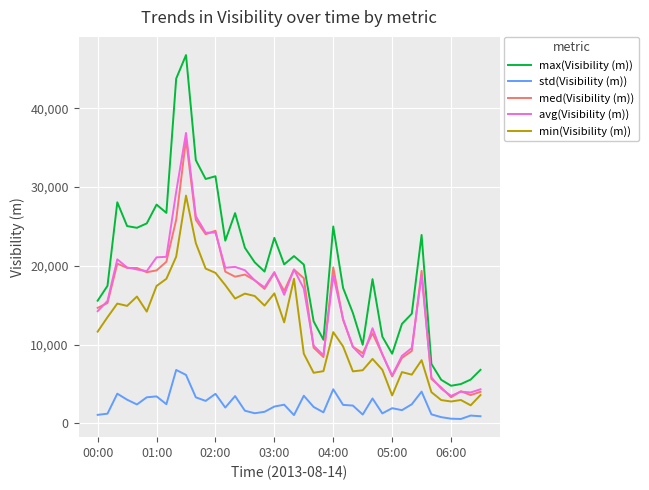

What is the average value of the min(Visibility (m)) series?

11899